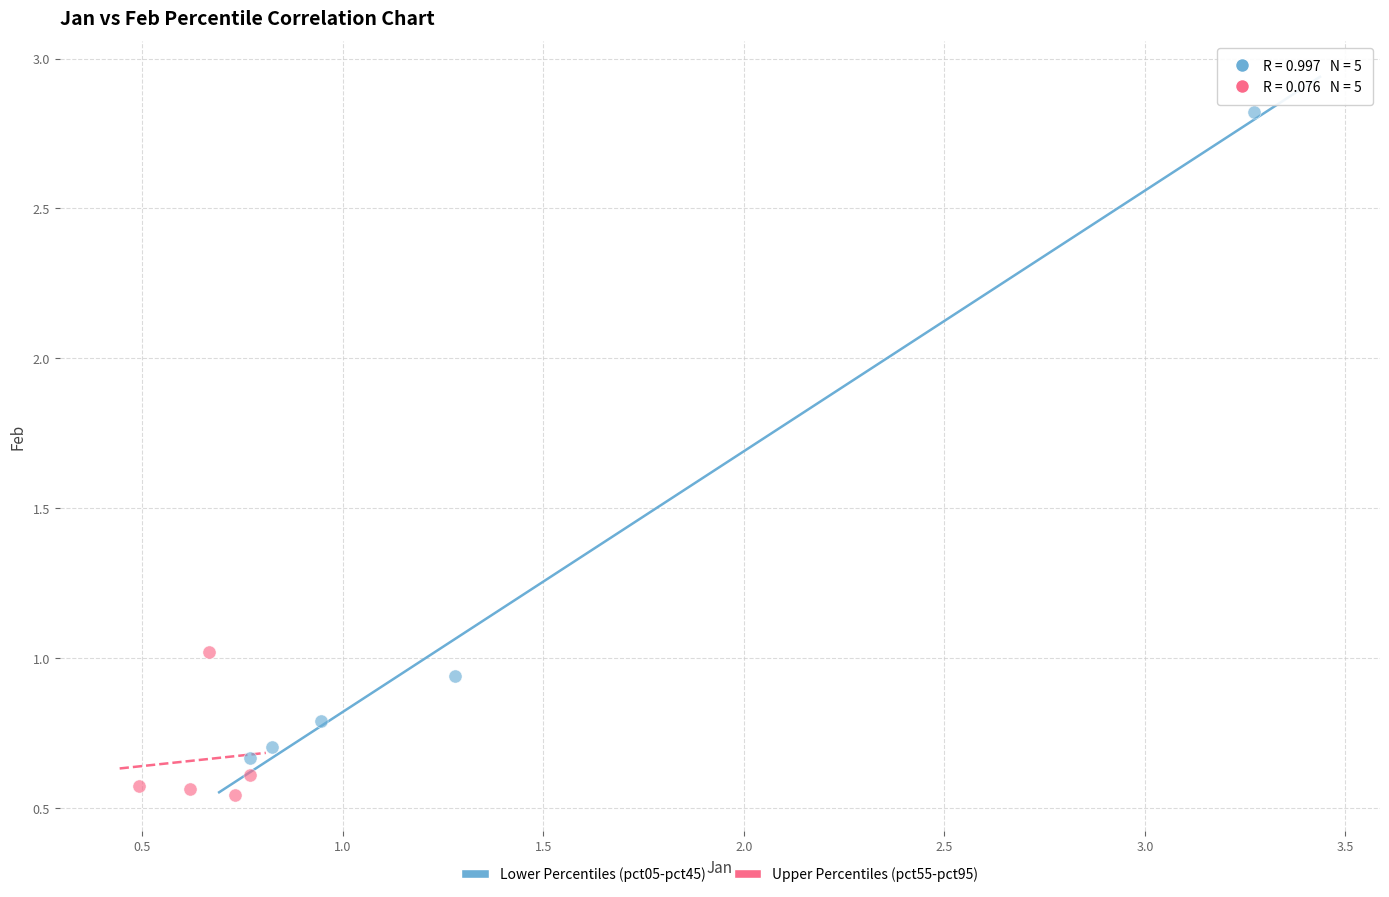

Which series has the largest Y range (max minus min)?

Lower Percentiles (pct05-pct45)